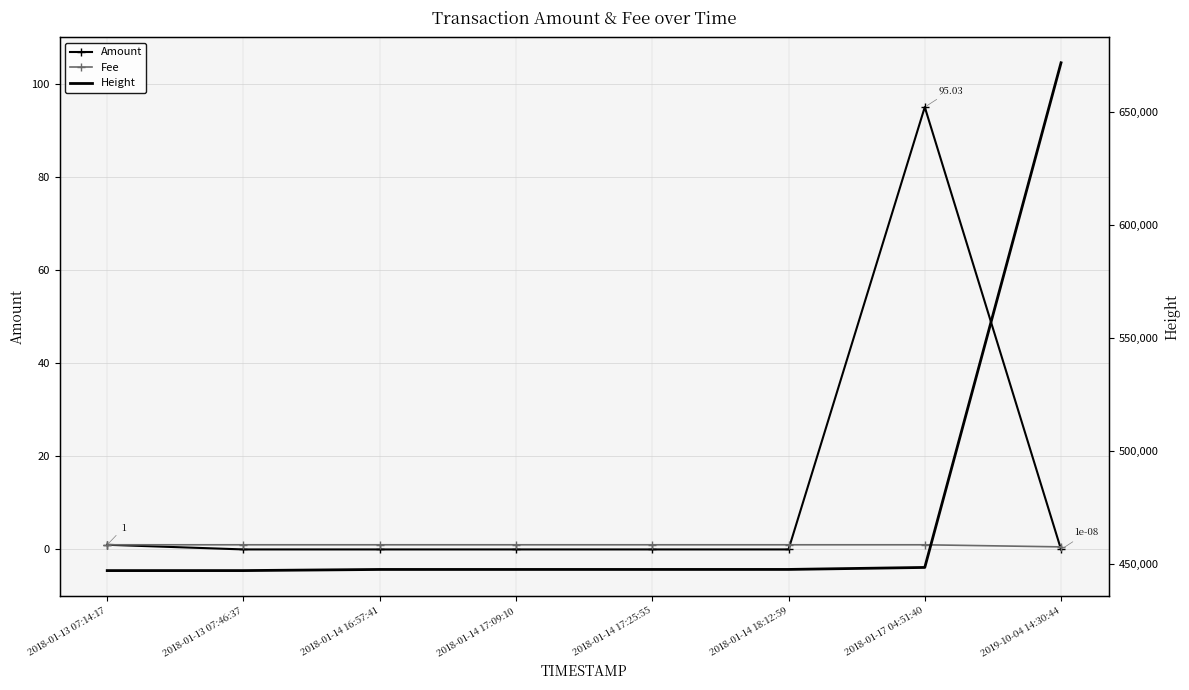

Where do Amount and Fee first cross each other?

2018-01-14 18:12:59 and 2018-01-17 04:51:40